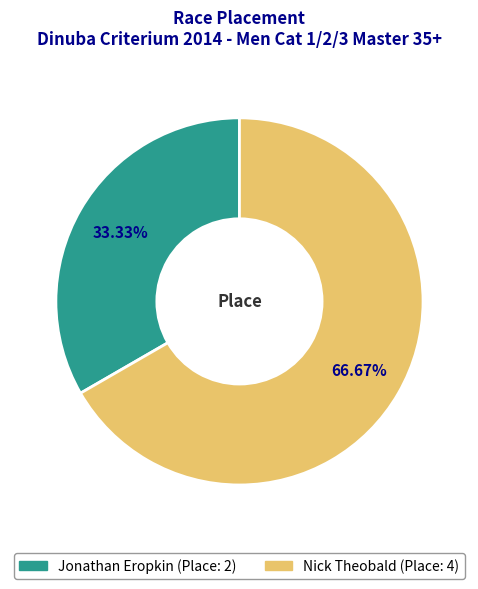

How many slices are in this pie chart?

2